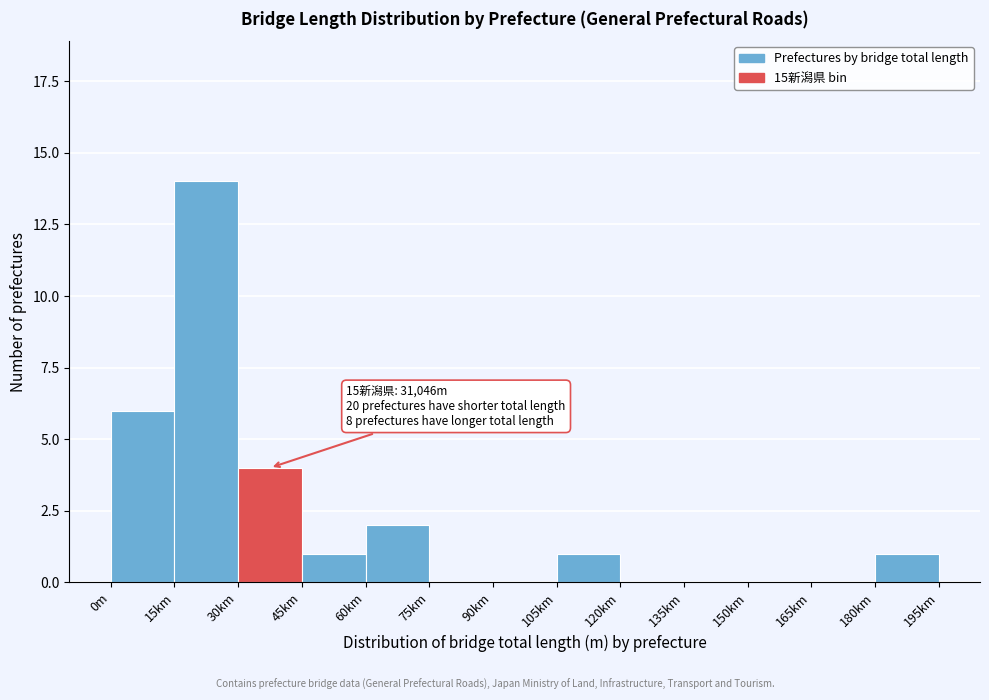

Reading right to left, list all the values displayed in this chart.

180km=1	165km=0	150km=0	135km=0	120km=0	105km=1	90km=0	75km=0	60km=2	45km=1	30km=4	15km=14	0m=6